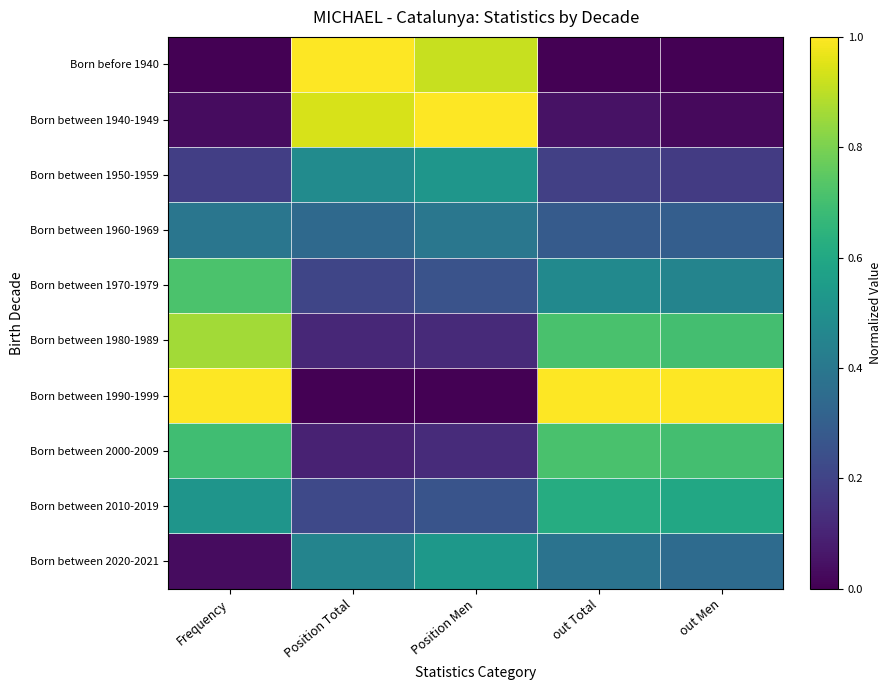

Which series has the widest spread of values?

Born before 1940